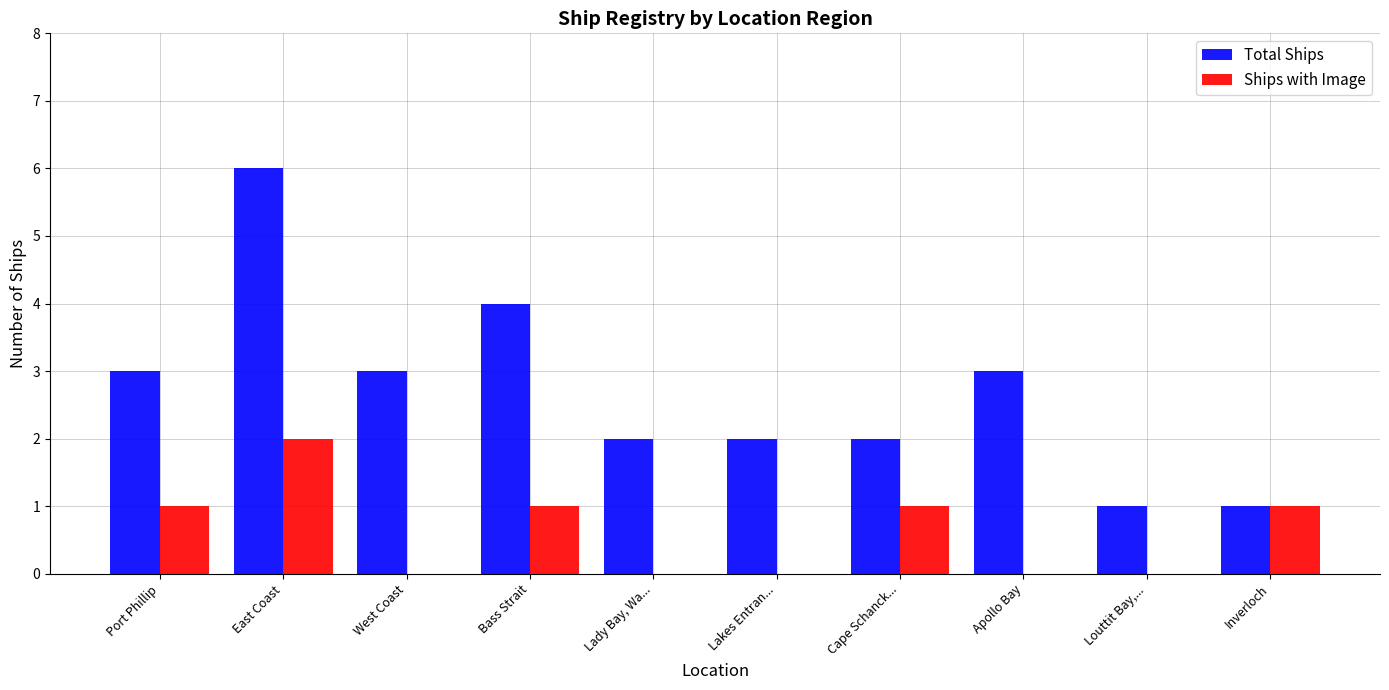

What is the maximum value for Ships with Image?

2